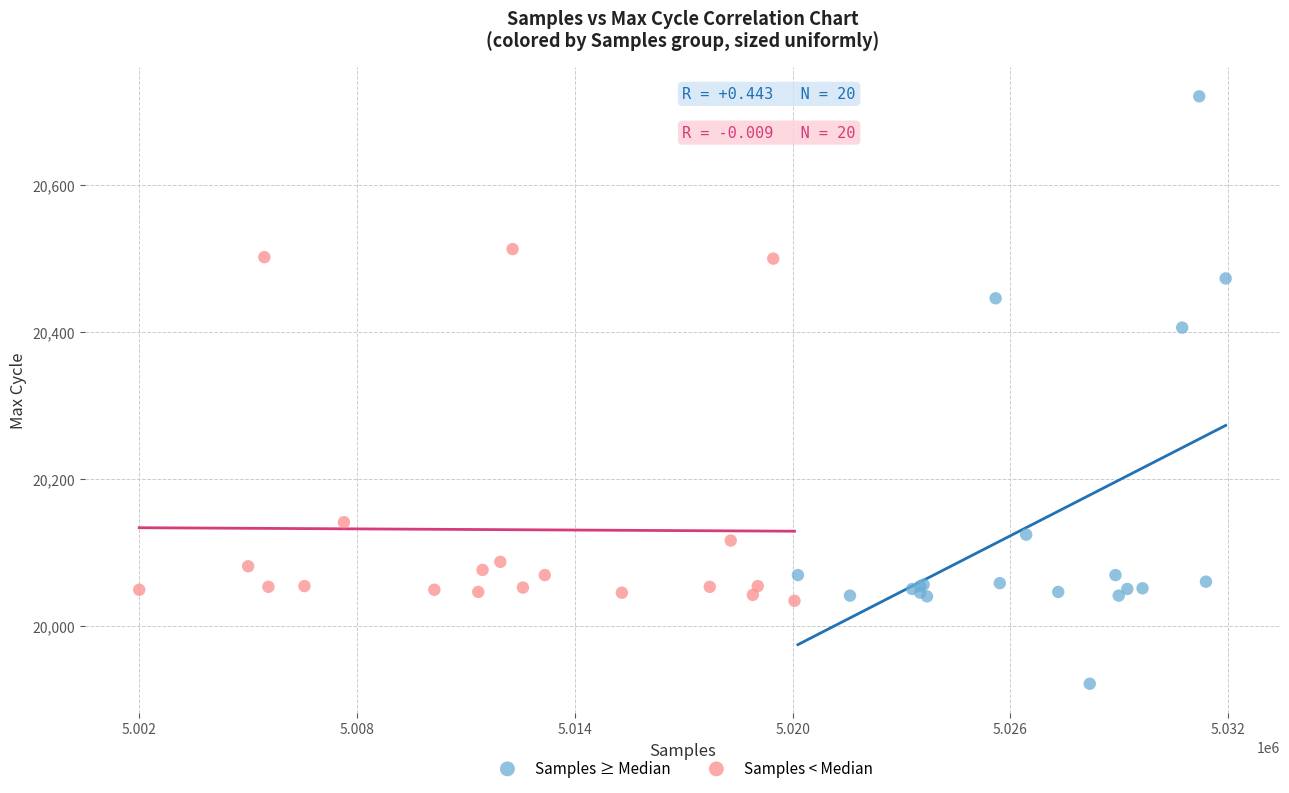

Which series reaches the minimum Y coordinate?

Samples ≥ Median